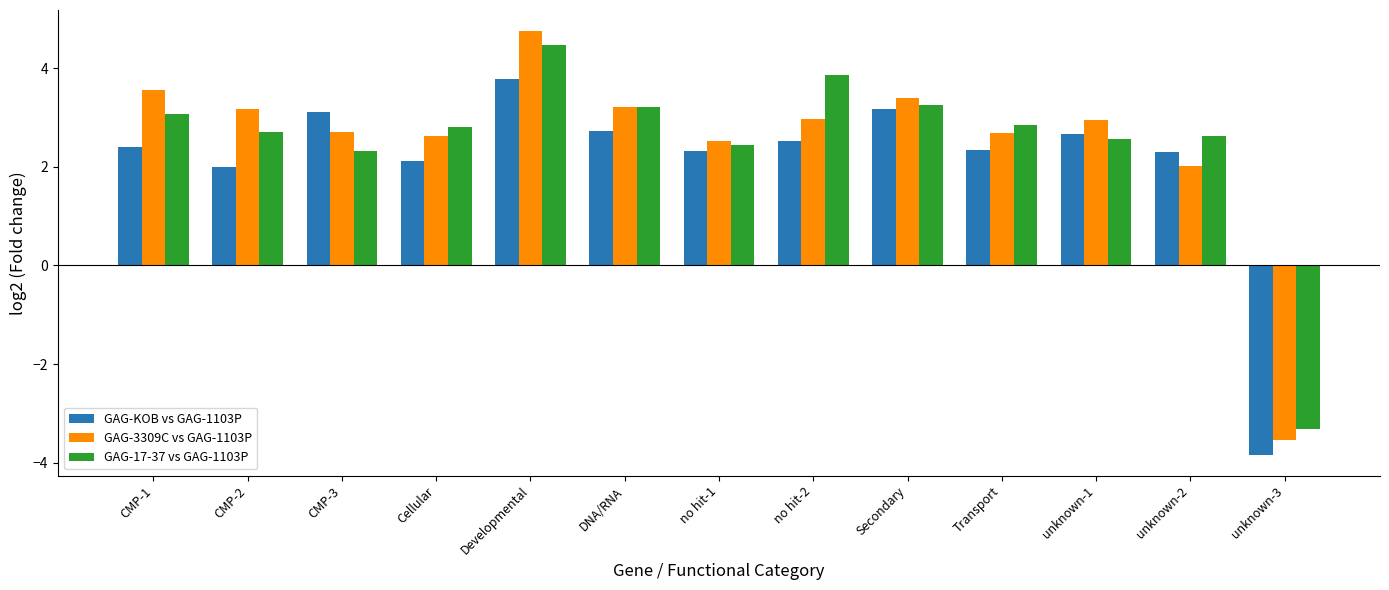

Reading left to right, extract all data points from this chart.

GAG-KOB vs GAG-1103P: CMP-1=2.4	CMP-2=2.0	CMP-3=3.1	Cellular=2.1	Developmental=3.8	DNA/RNA=2.7	no hit-1=2.3	no hit-2=2.5	Secondary=3.2	Transport=2.3	unknown-1=2.7	unknown-2=2.3	unknown-3=-3.8
GAG-3309C vs GAG-1103P: CMP-1=3.6	CMP-2=3.2	CMP-3=2.7	Cellular=2.6	Developmental=4.8	DNA/RNA=3.2	no hit-1=2.5	no hit-2=3.0	Secondary=3.4	Transport=2.7	unknown-1=3.0	unknown-2=2.0	unknown-3=-3.5
GAG-17-37 vs GAG-1103P: CMP-1=3.1	CMP-2=2.7	CMP-3=2.3	Cellular=2.8	Developmental=4.5	DNA/RNA=3.2	no hit-1=2.4	no hit-2=3.9	Secondary=3.2	Transport=2.9	unknown-1=2.6	unknown-2=2.6	unknown-3=-3.3